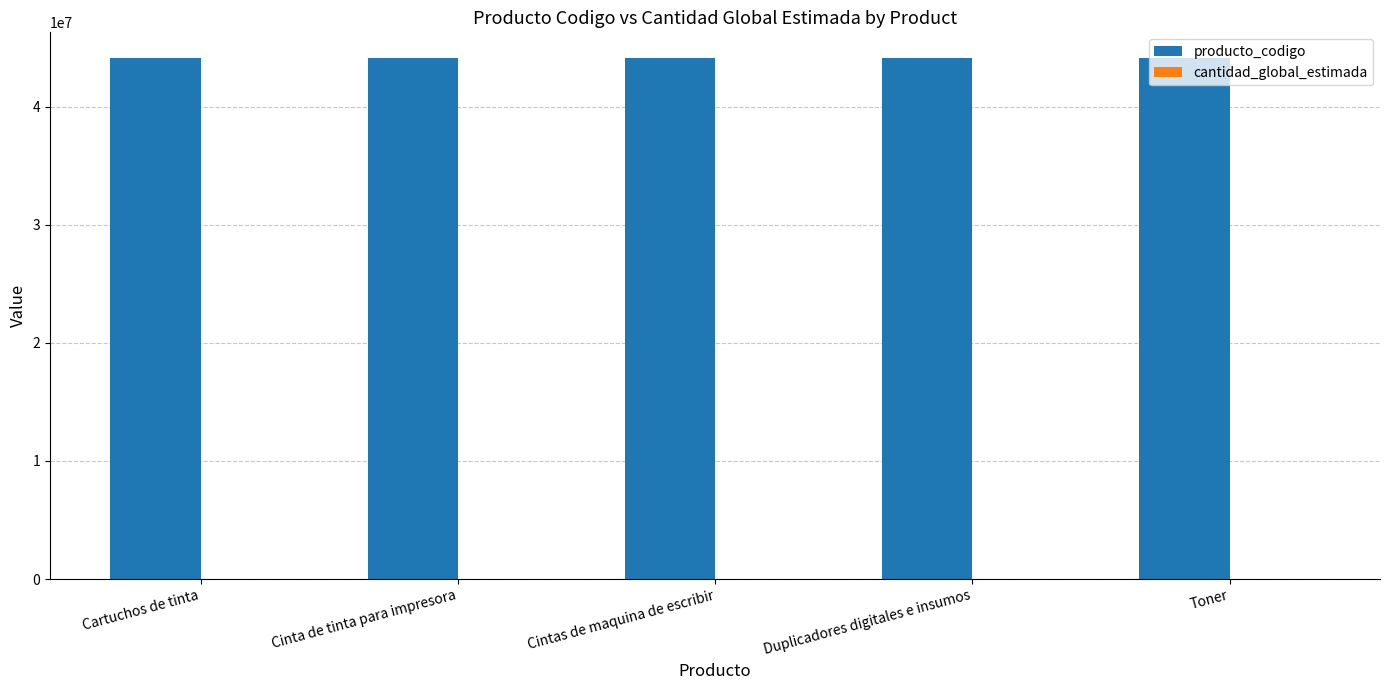

Are the bars horizontal?

No